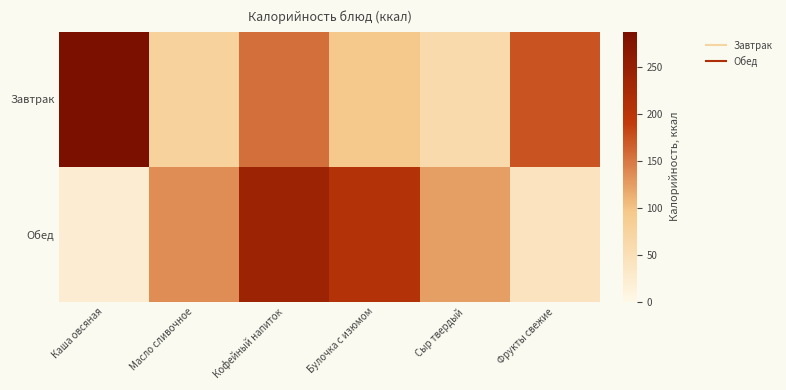

At how many categories does at least one series exceed 219?

2